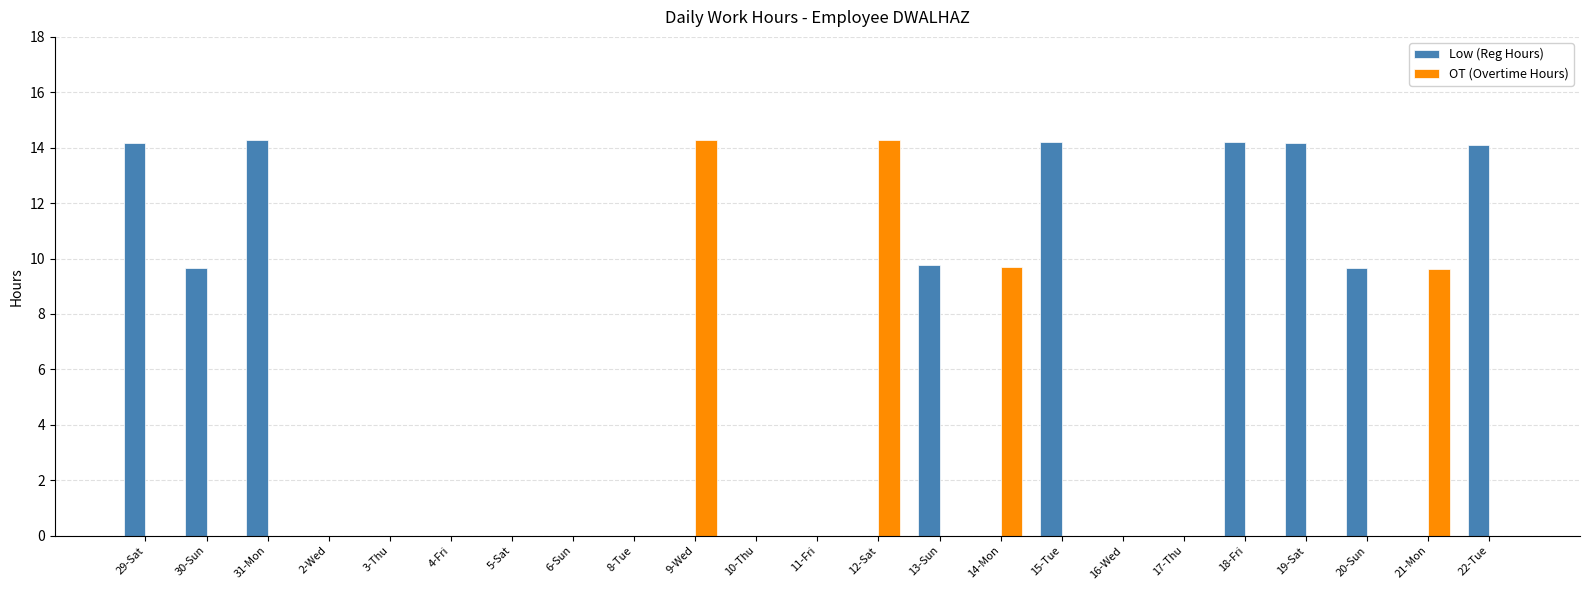

True or false: OT (Overtime Hours) has a value of -7.7 at 22-Tue.

False